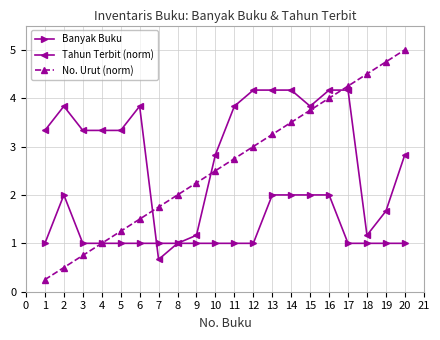

What is the difference between the second highest and second lowest values in the Tahun Terbit (norm) series?

3.2